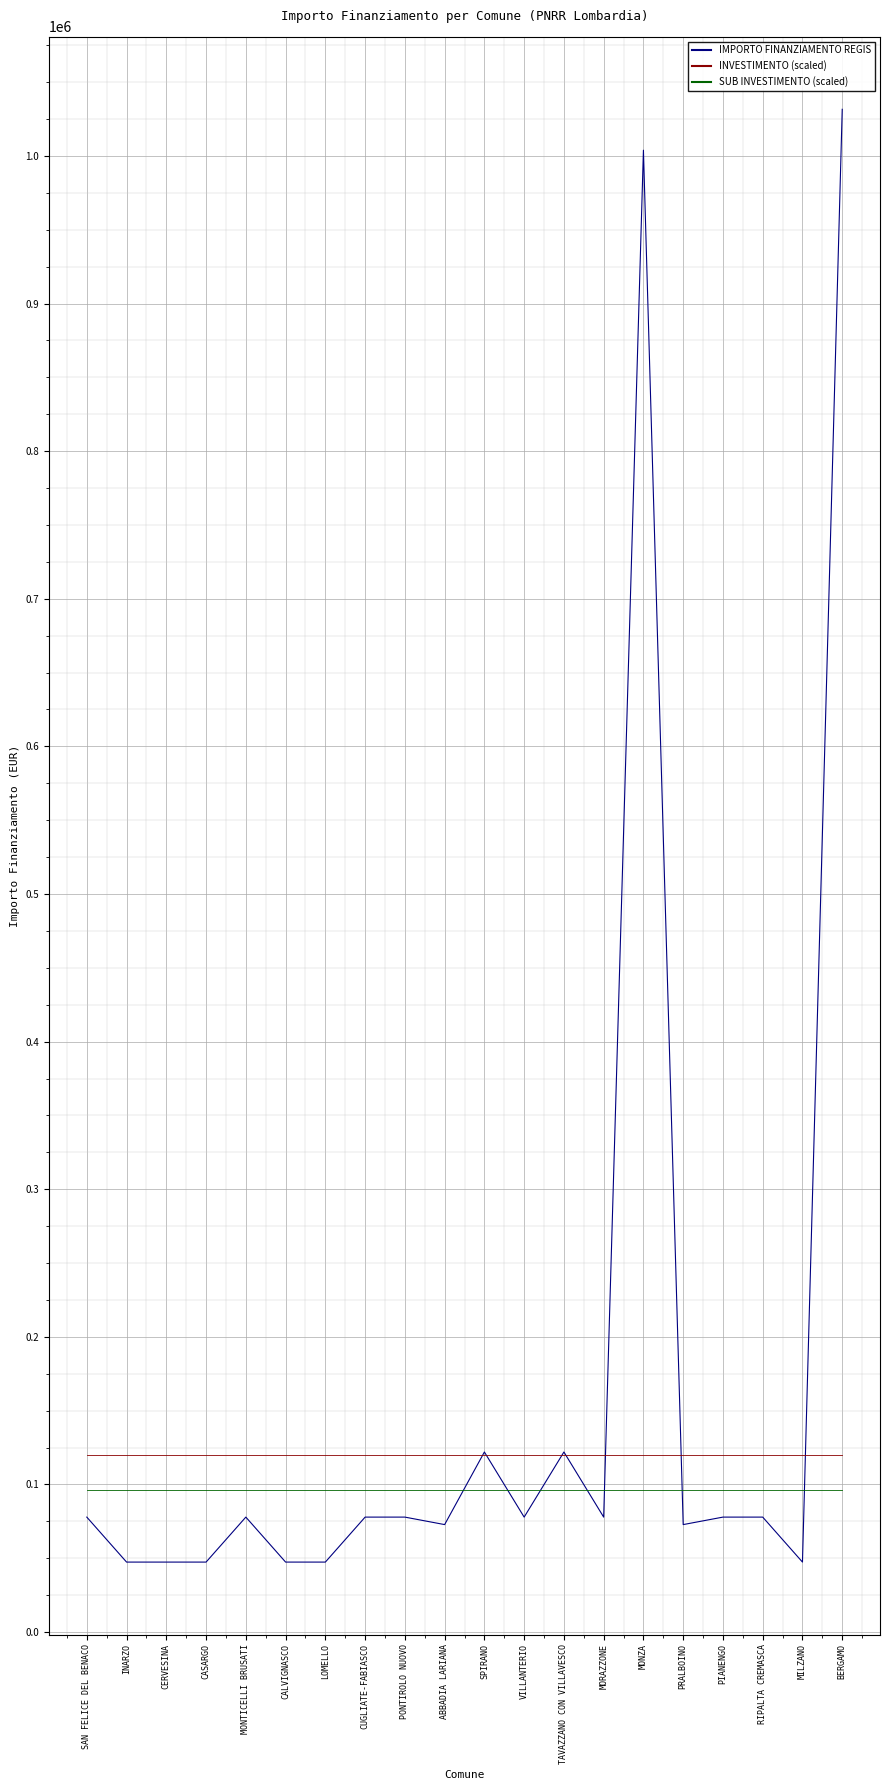

Is this an area chart (filled region under the line)?

No